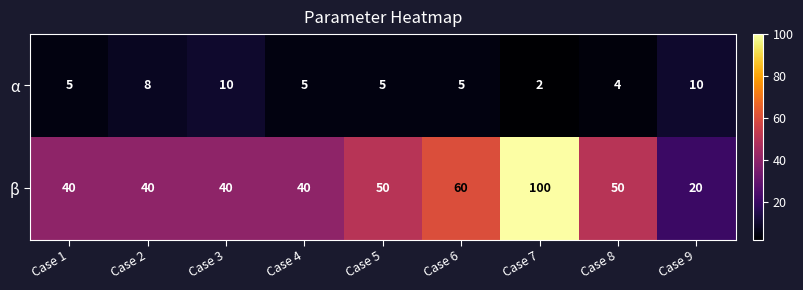

Which series has the largest range (max minus min)?

β